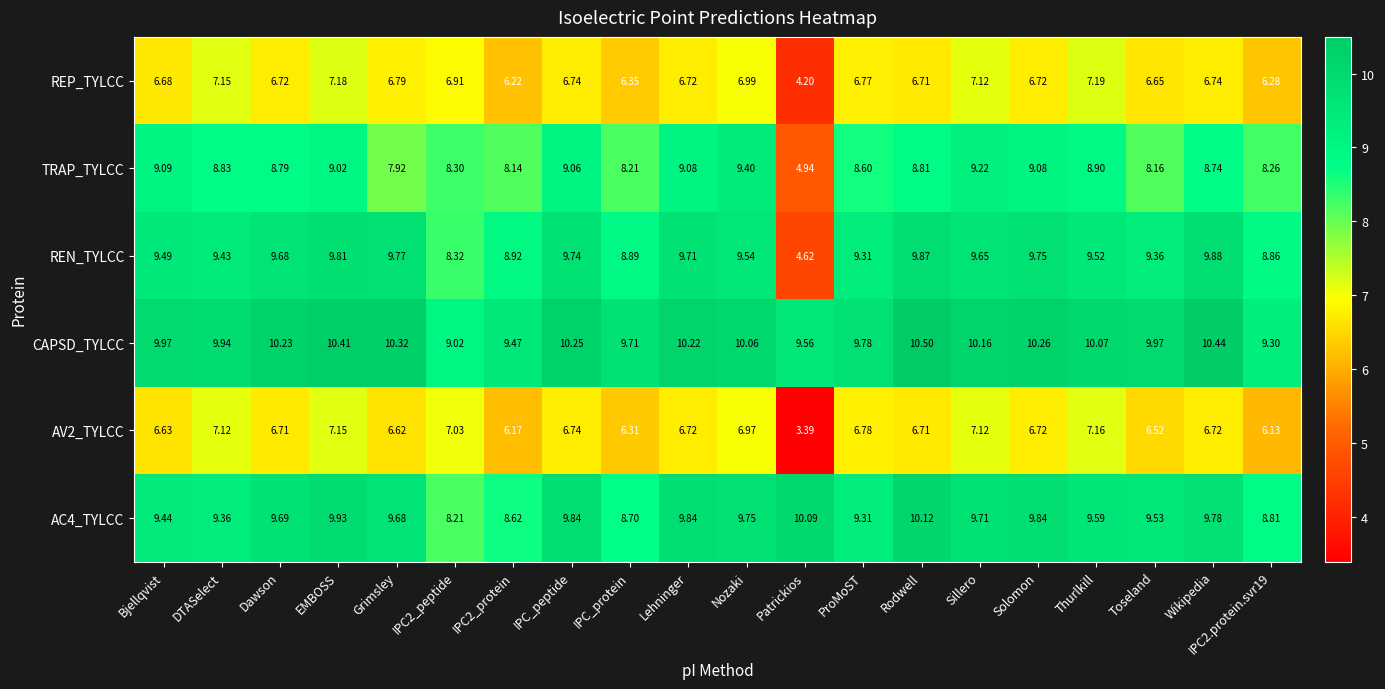

Which series has the largest range (max minus min)?

REN_TYLCC